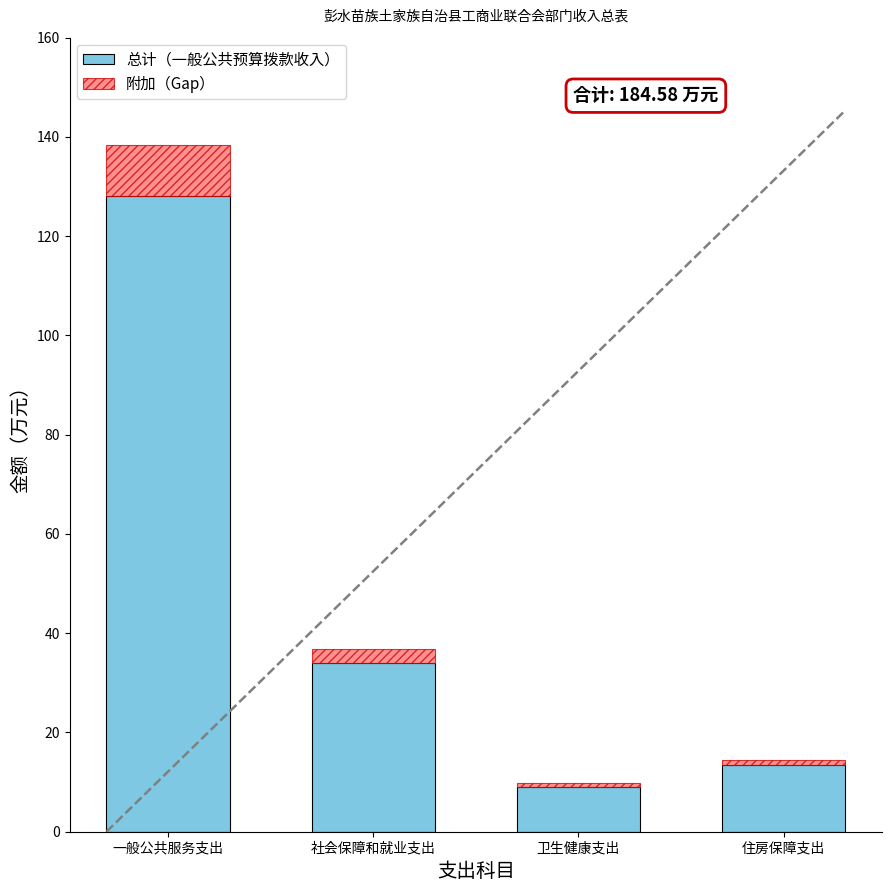

What is the label of the 2nd bar from the right?

卫生健康支出